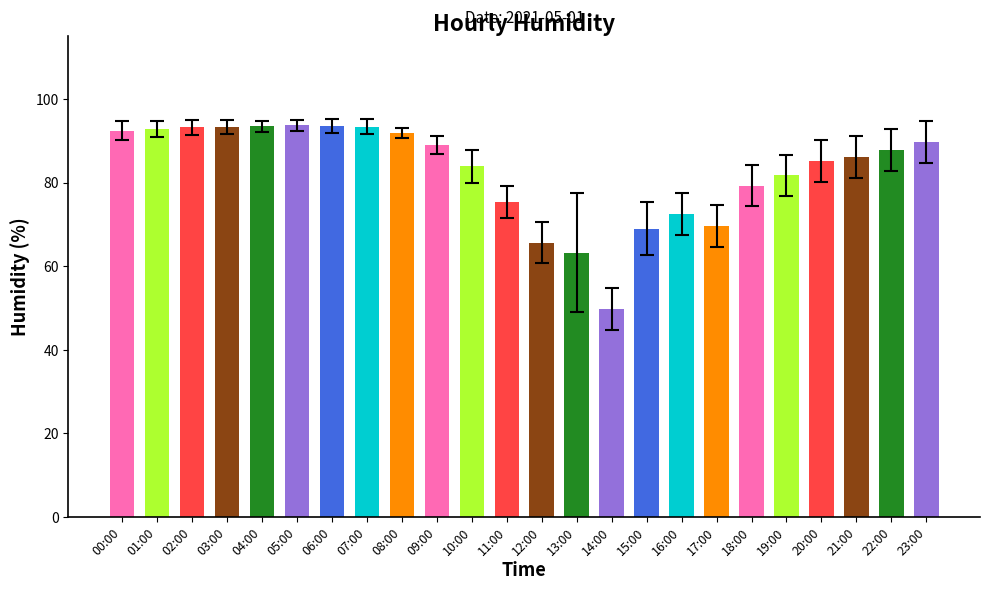

What is the value of the 10th bar from the left?

89.0